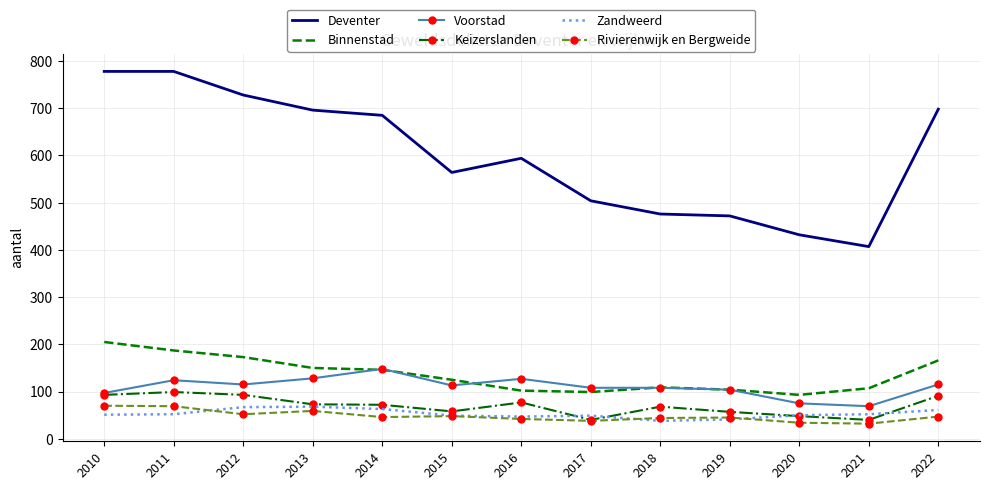

In Zandweerd, how many points are lower than both neighbors (excluding endpoints)?

2